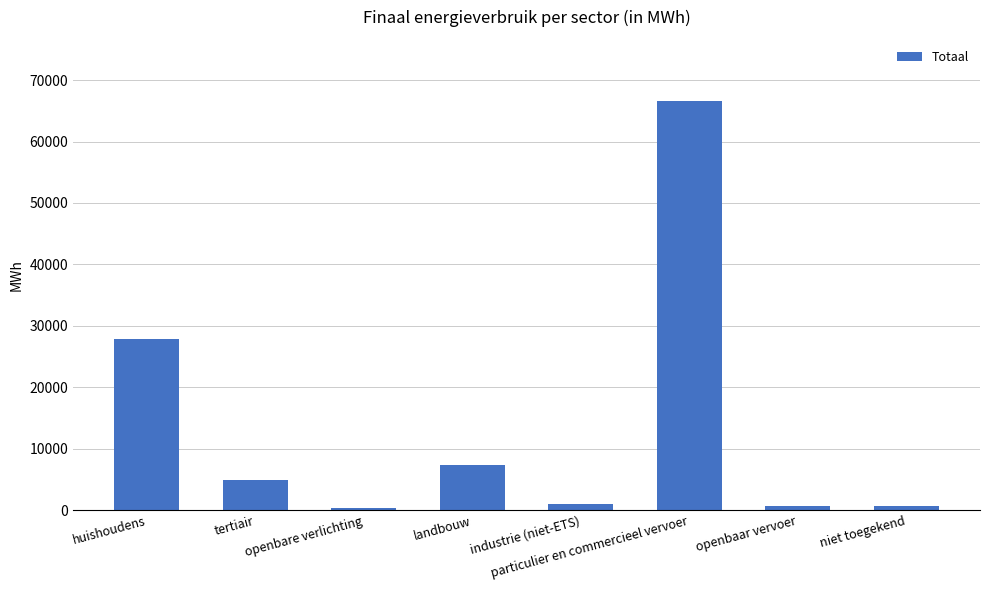

At which label does the data first exceed 4945?

huishoudens